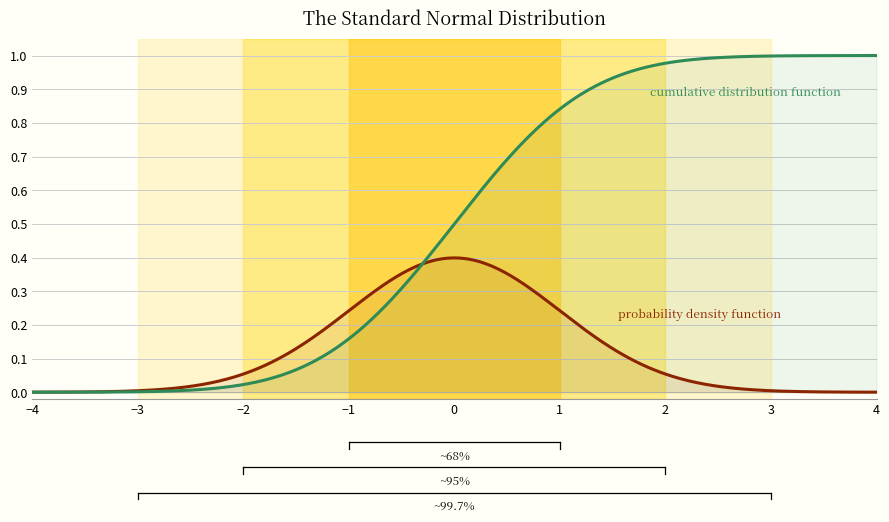

What is the value of the cumulative distribution function point at the 23rd from the left?

1.0